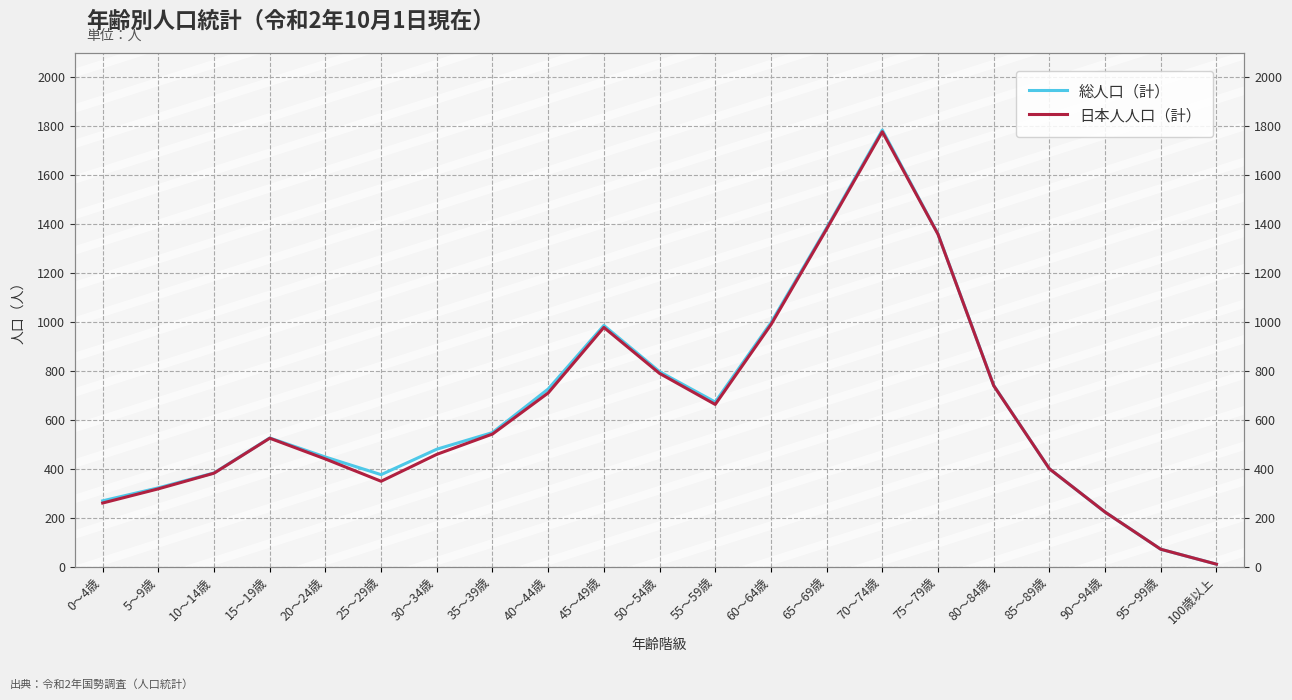

At how many categories does at least one series exceed 321?

17